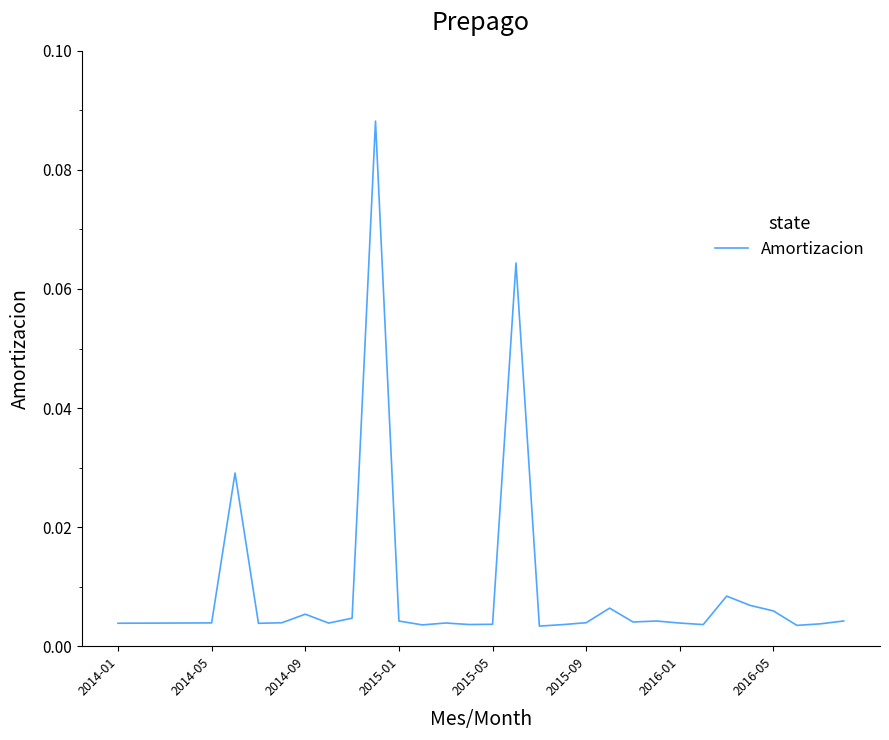

How many lines are shown in the chart?

1